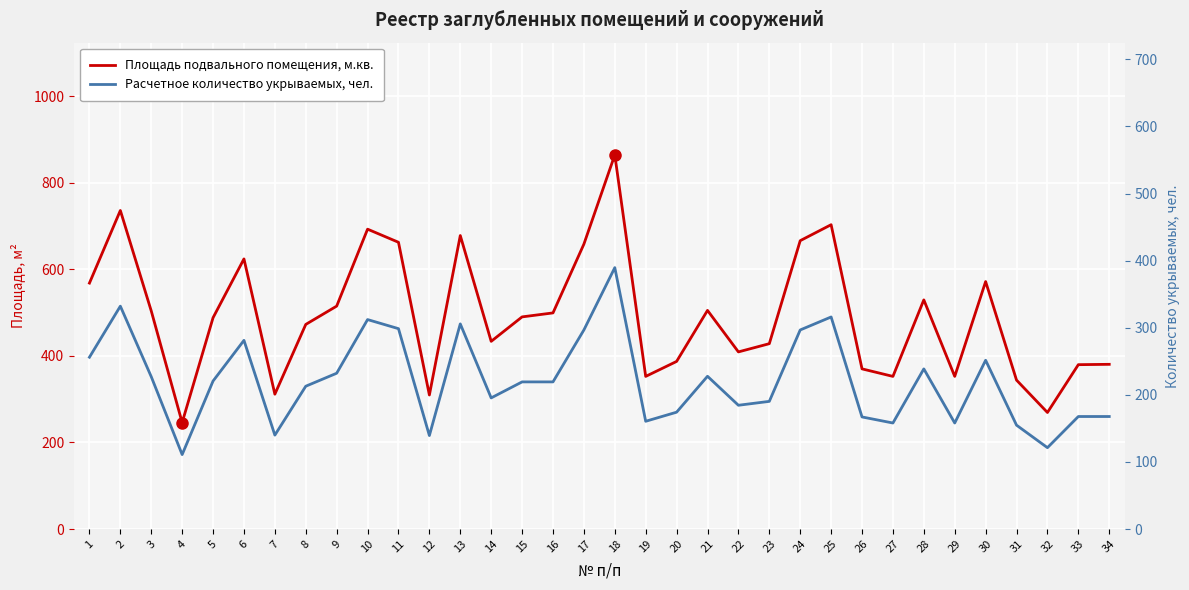

What is the maximum value shown in the chart?

864.5